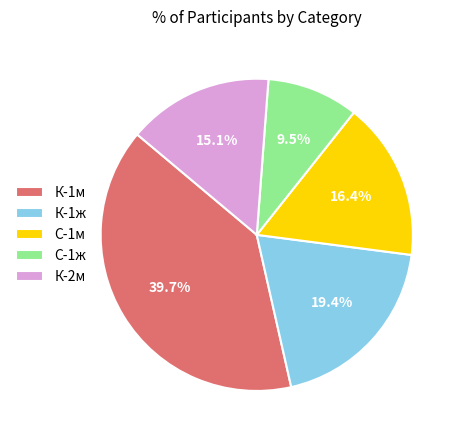

How much of the chart is everything except К-1ж?

80.6%